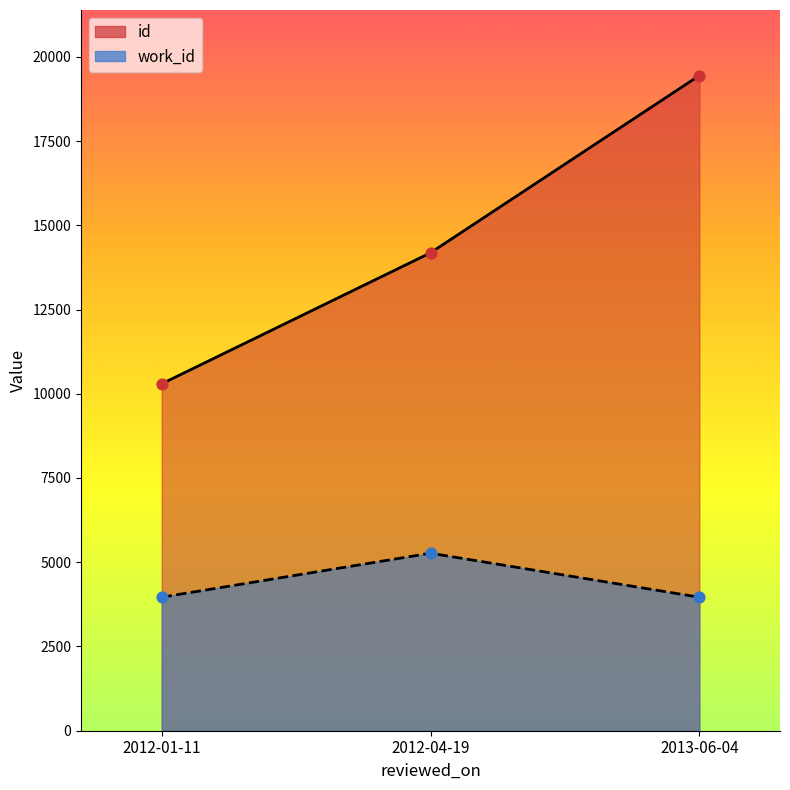

Which series has the largest total across all categories?

id